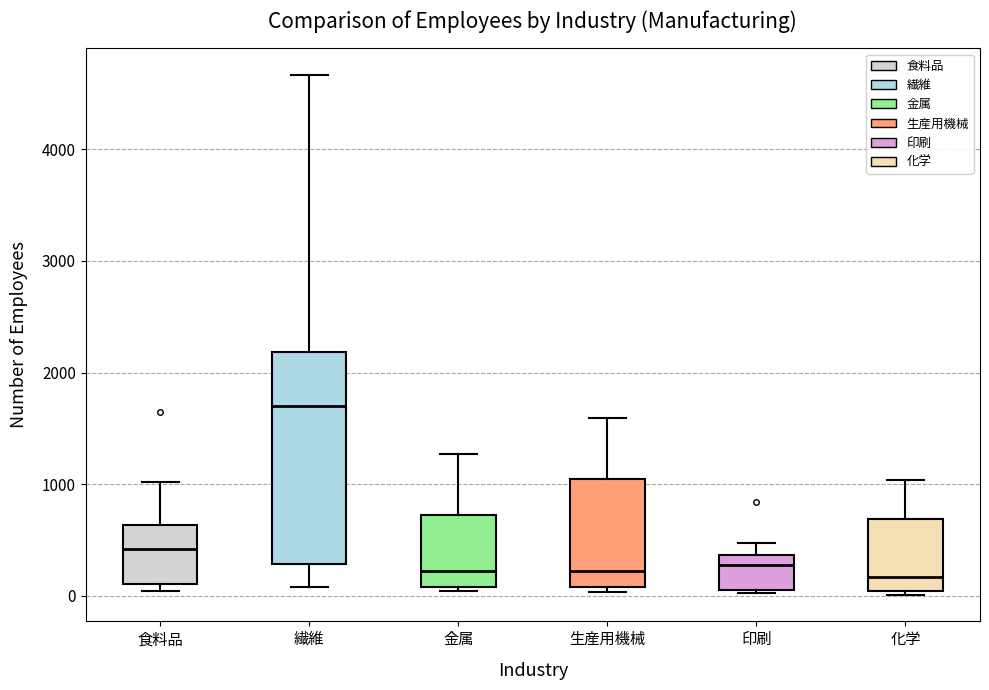

Where is the upper edge of the box for 印刷 on the y-axis? The values are not printed on the chart, so give them approximately, as read against the axis.

400